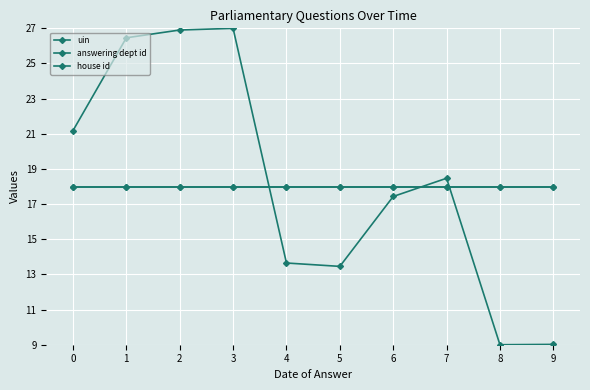

Does the chart have visible grid lines?

Yes